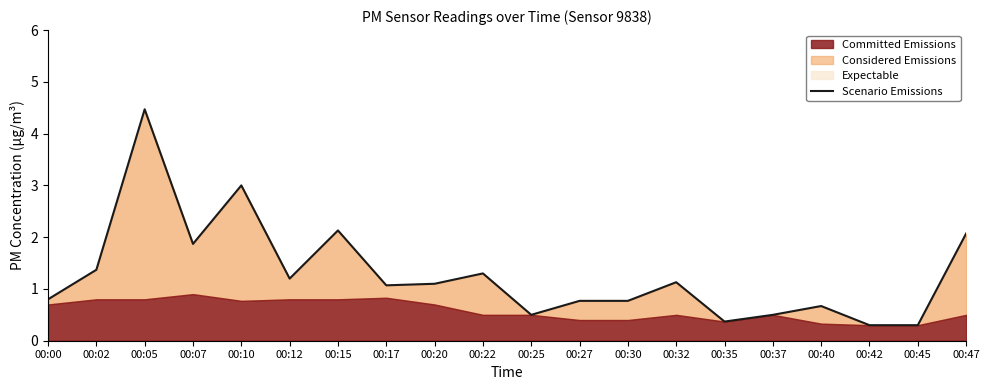

What is the minimum value for Expectable?

0.3